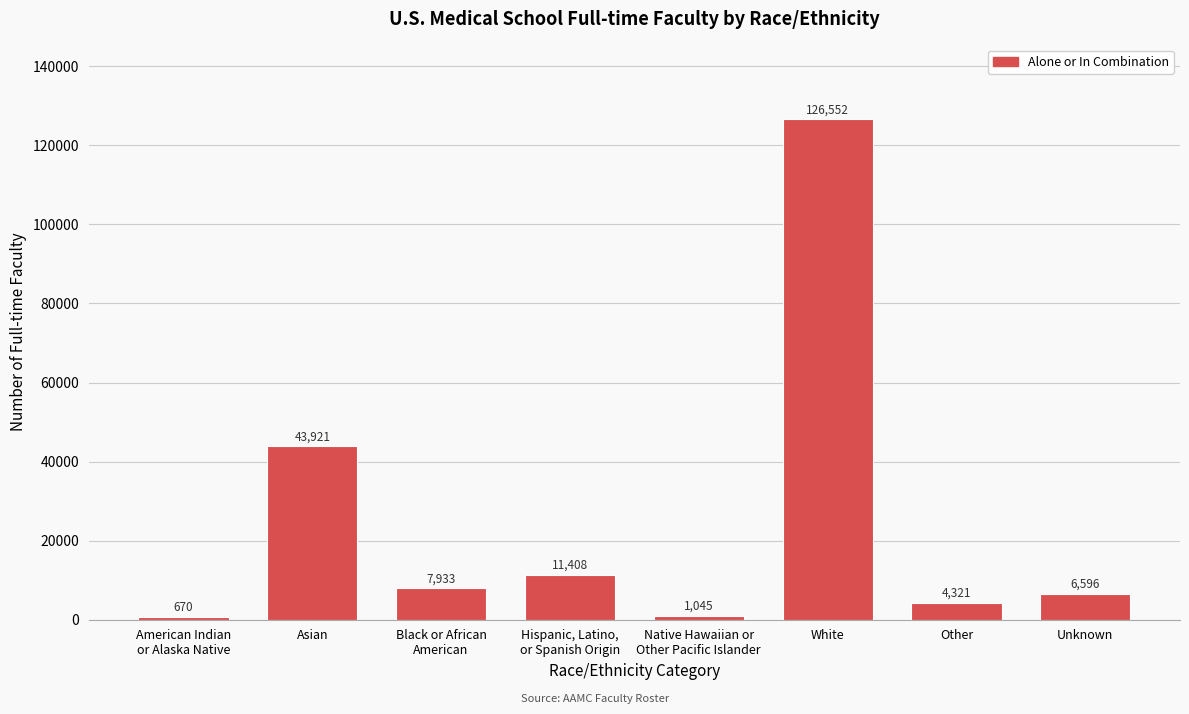

Reading left to right, transcribe all the data shown in this chart.

670	43921	7933	11408	1045	126552	4321	6596